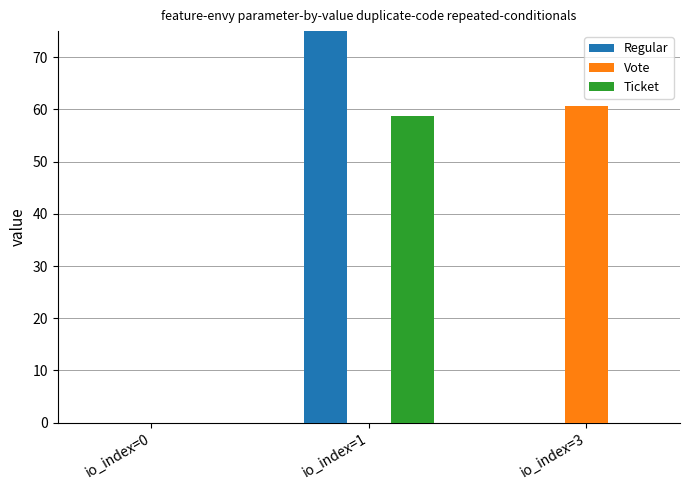

Does the chart contain any negative values?

No